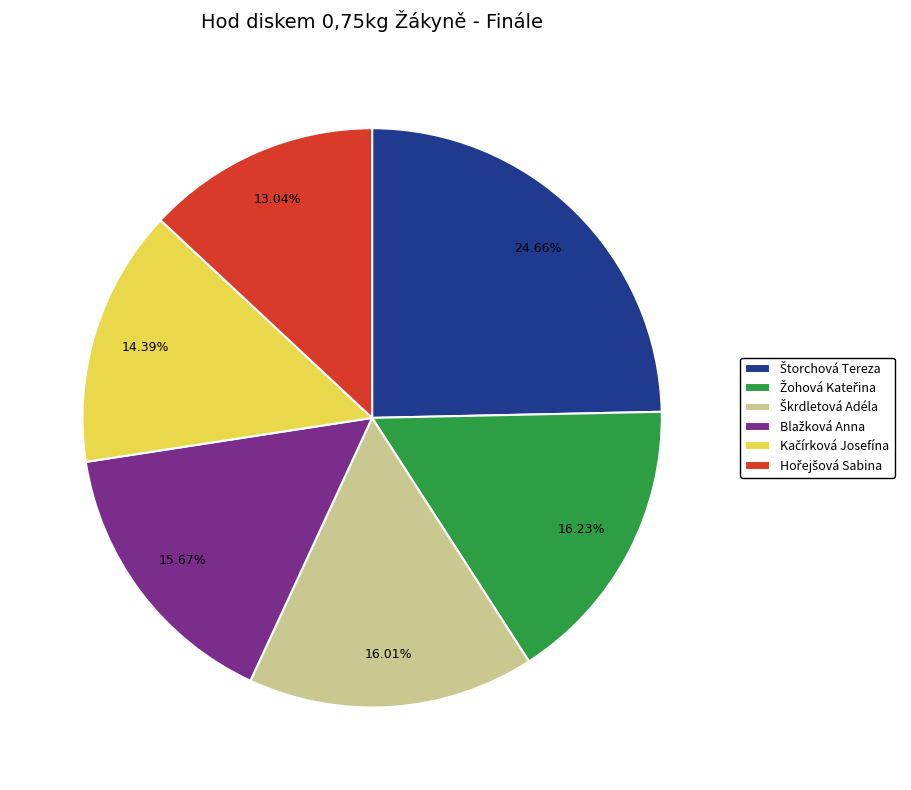

Is there any slice that represents more than half of the pie?

No